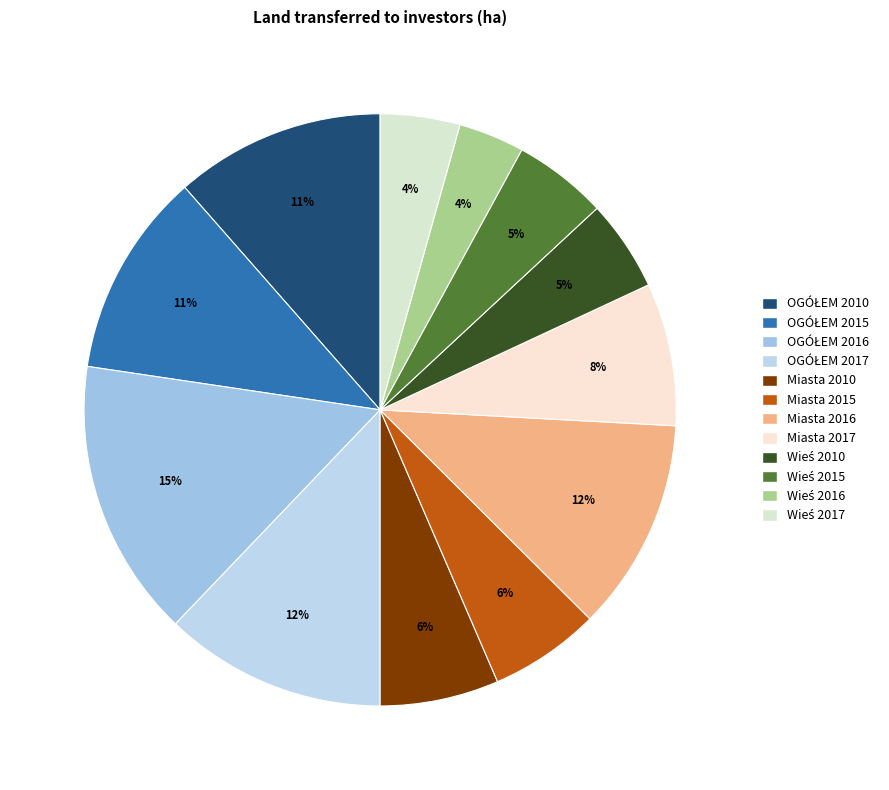

The OGÓŁEM 2015 slice represents 11% of the pie. True or false?

True